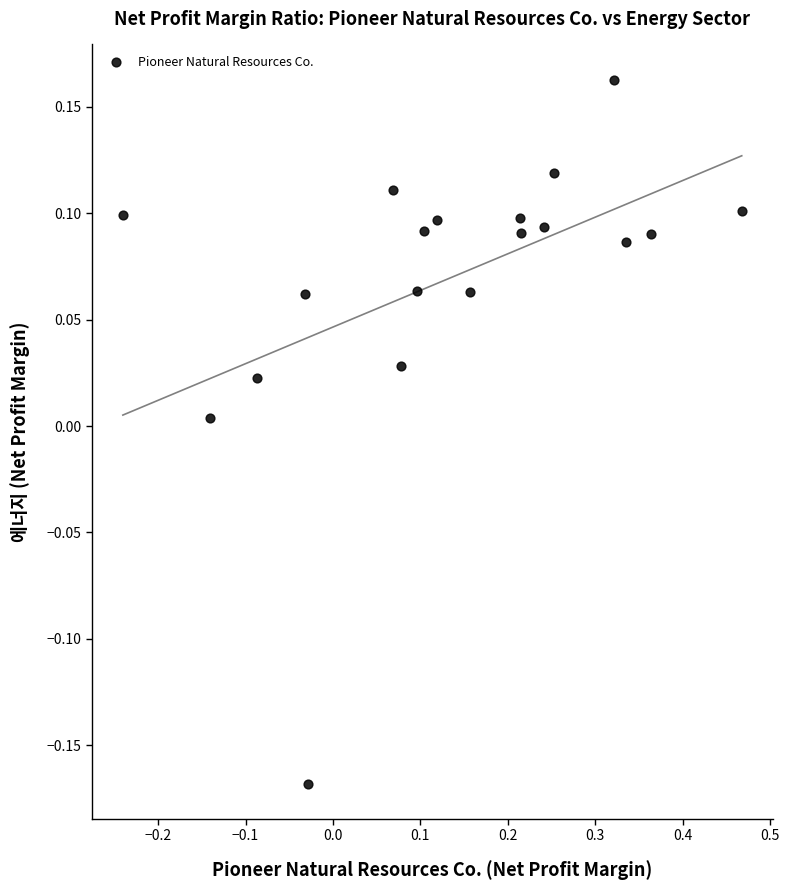

What is the range of X values (max minus min)?

0.7